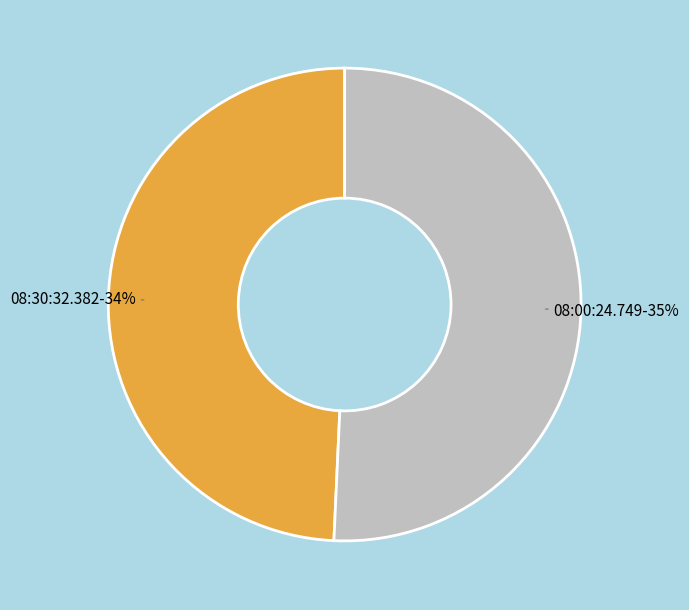

Which category has the smallest portion of the pie?

08:30:32.382